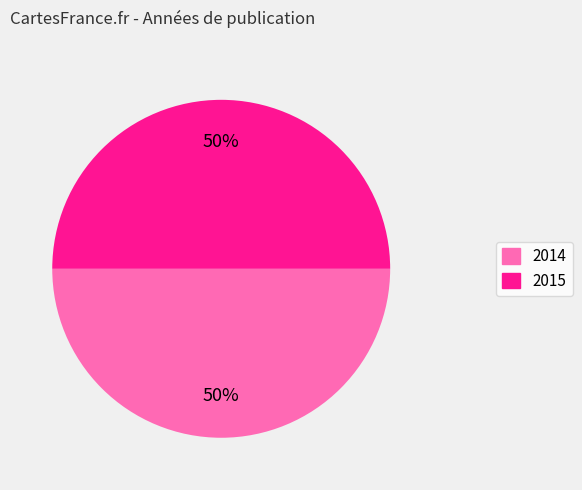

To the nearest percent, what is the average slice percentage?

50%